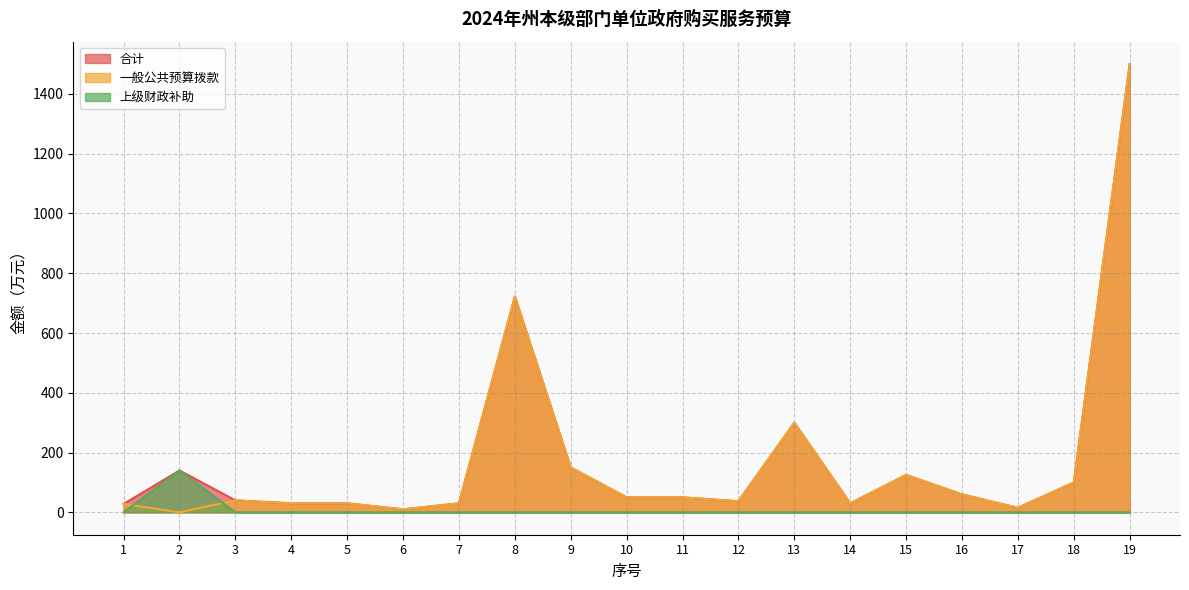

Does the chart display data point markers on the line(s)?

No